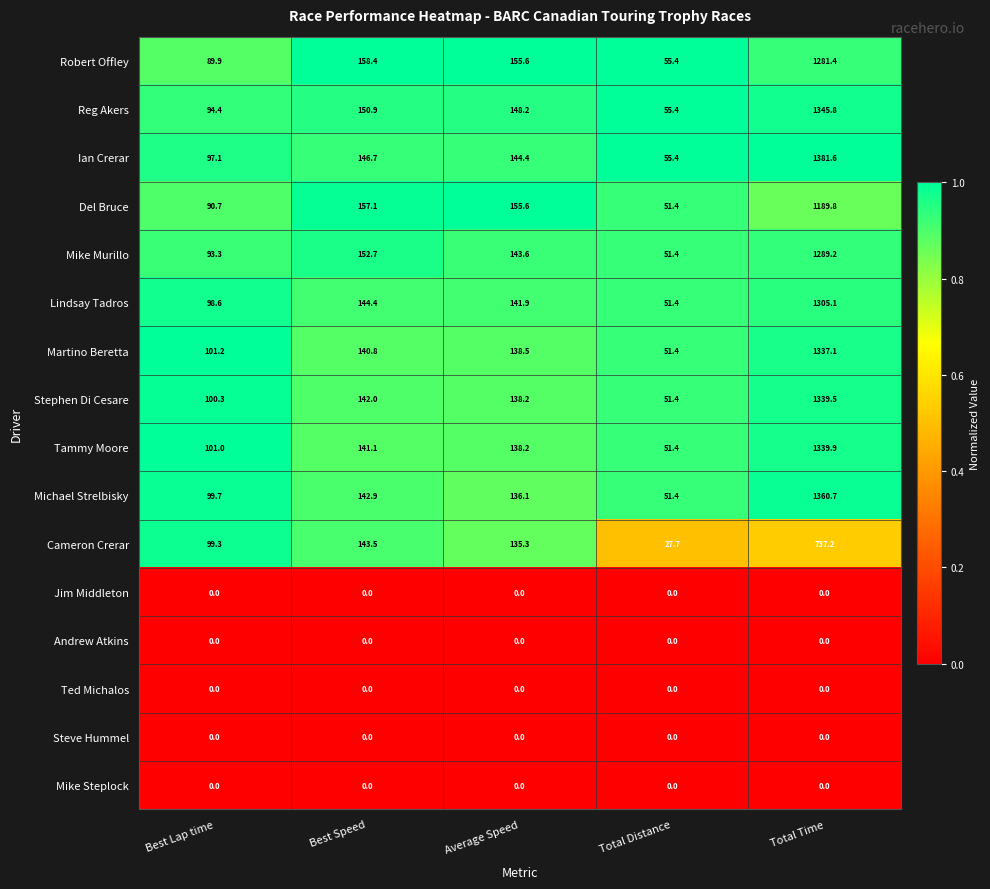

Is it true that Del Bruce equals 87.0 at Total Distance?

False